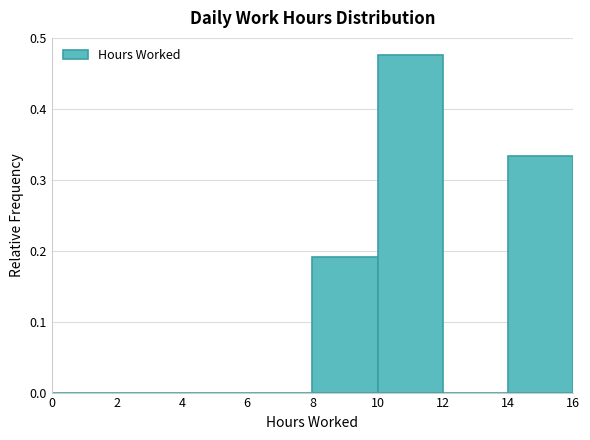

Which range on the x-axis has the tallest bar?

10 to 12